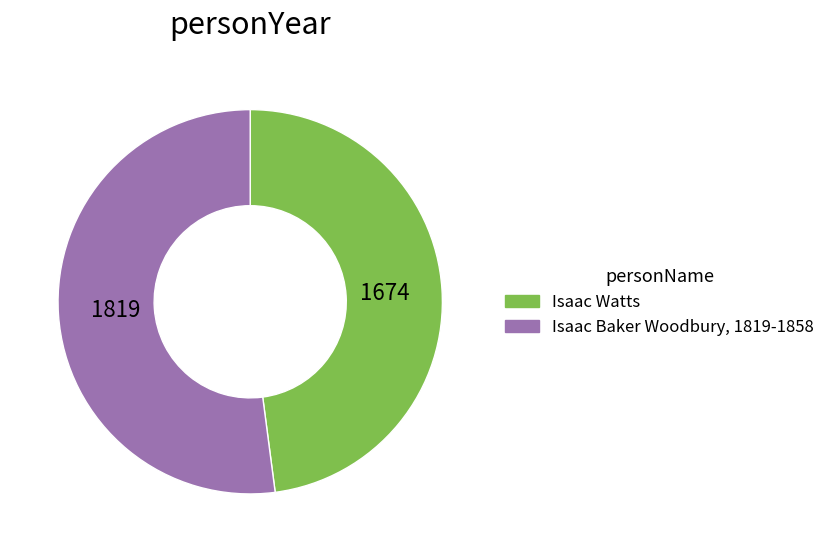

Do Isaac Baker Woodbury, 1819-1858 and Isaac Watts together represent more than half of the pie?

Yes